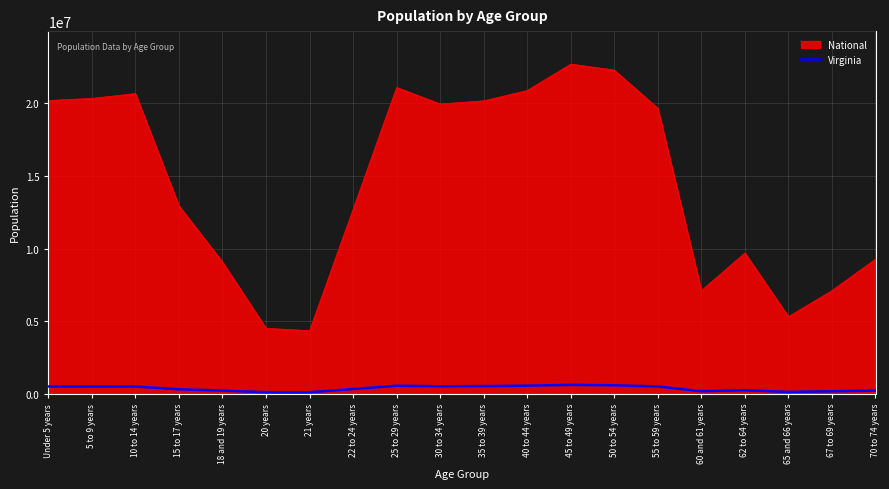

How many distinct data groups are displayed?

2